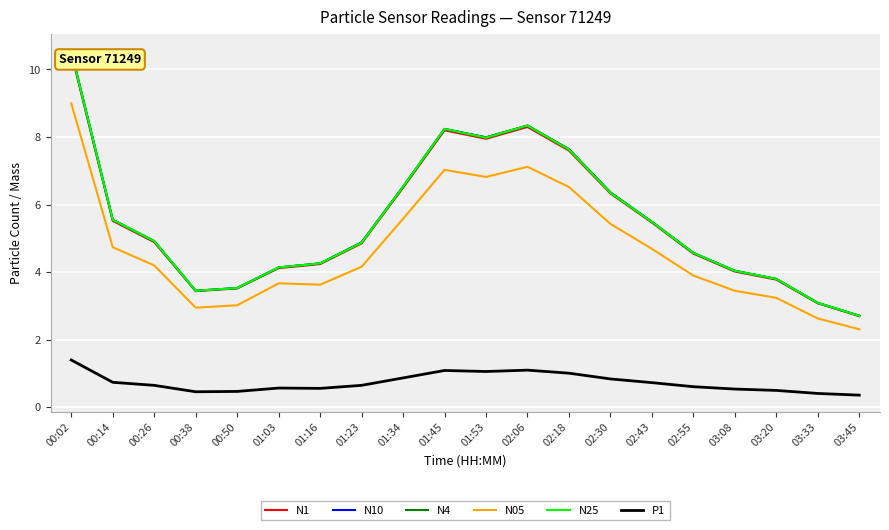

What position from the right is 02:55?

5